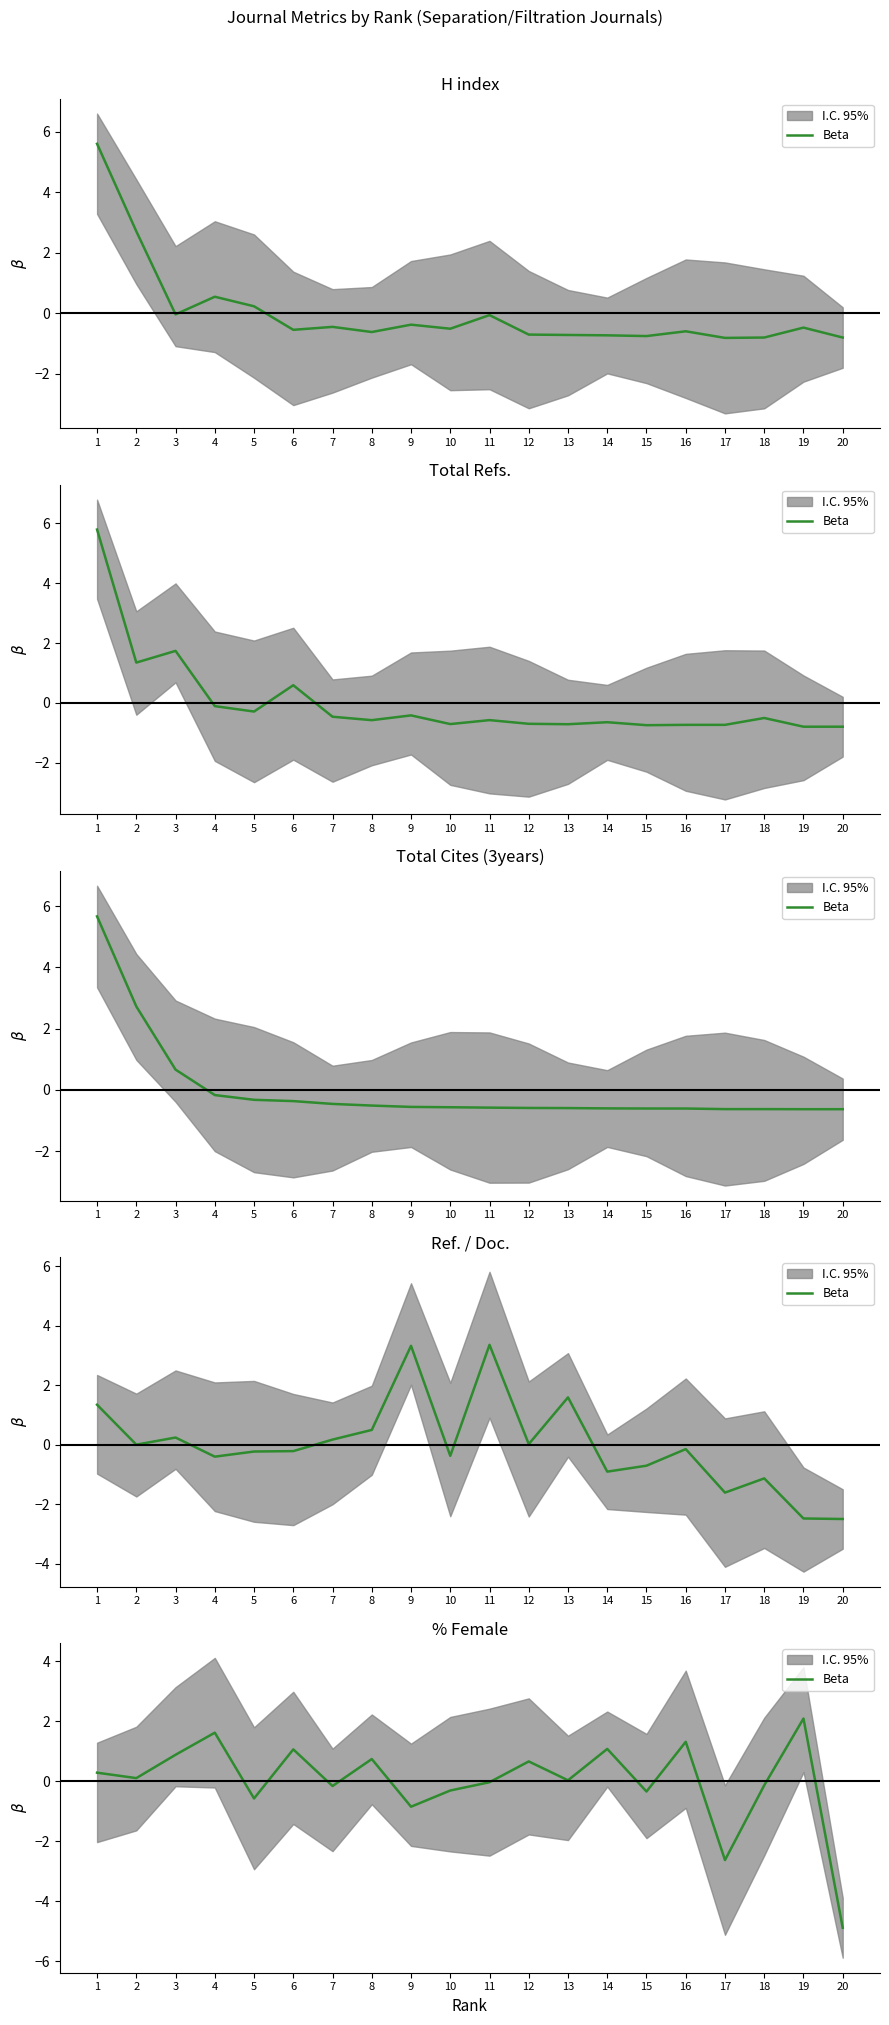

How many lines are shown in the chart?

1